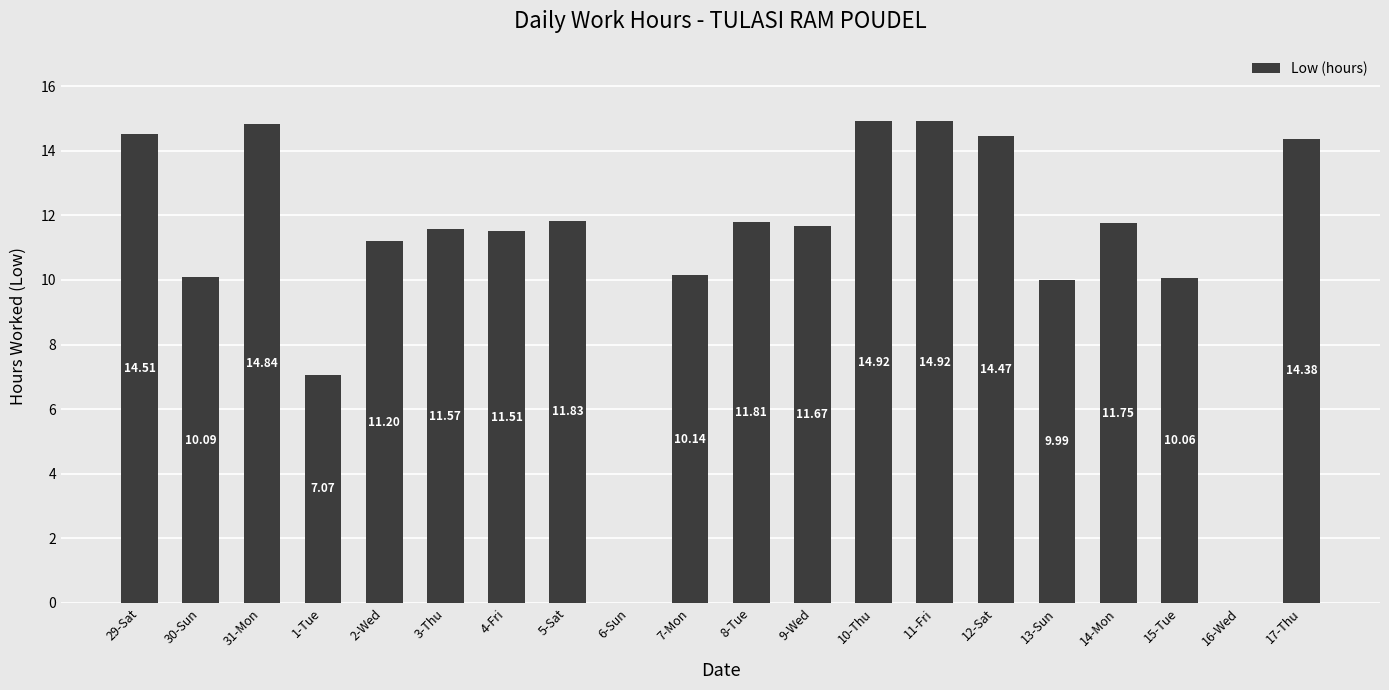

How many values exceed 11?

13